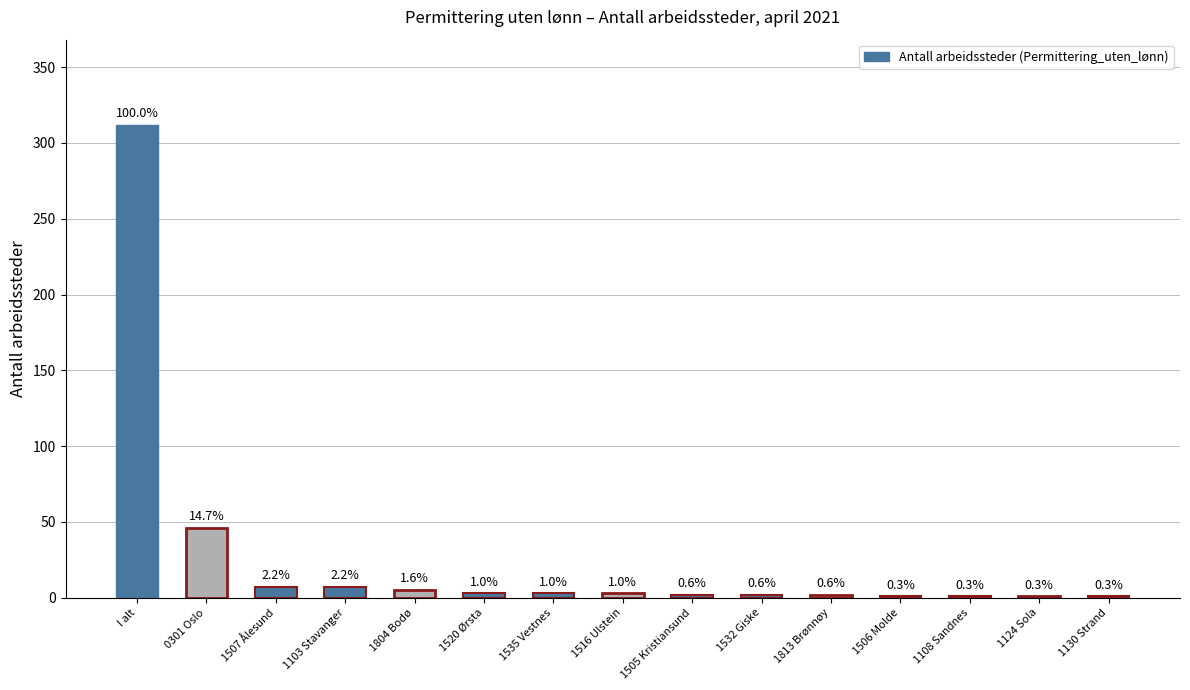

Does the chart contain stacked bars?

No